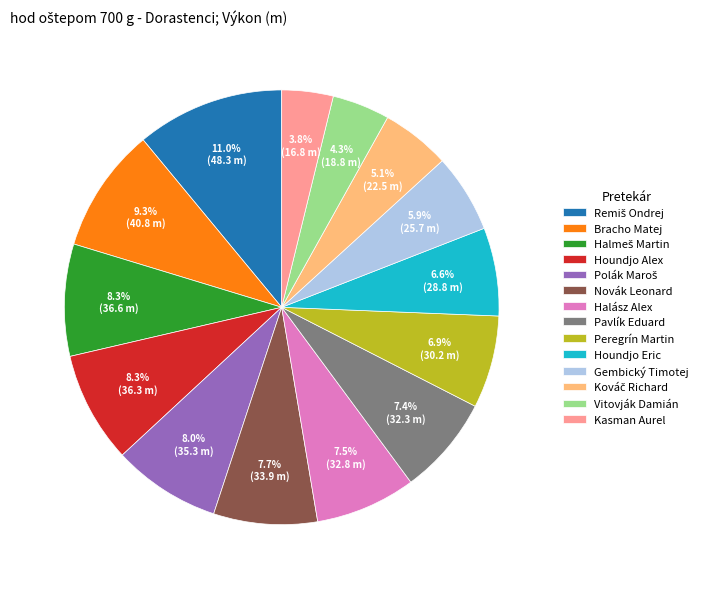

To the nearest percent, what is the difference between the largest and smallest slice percentages?

7%